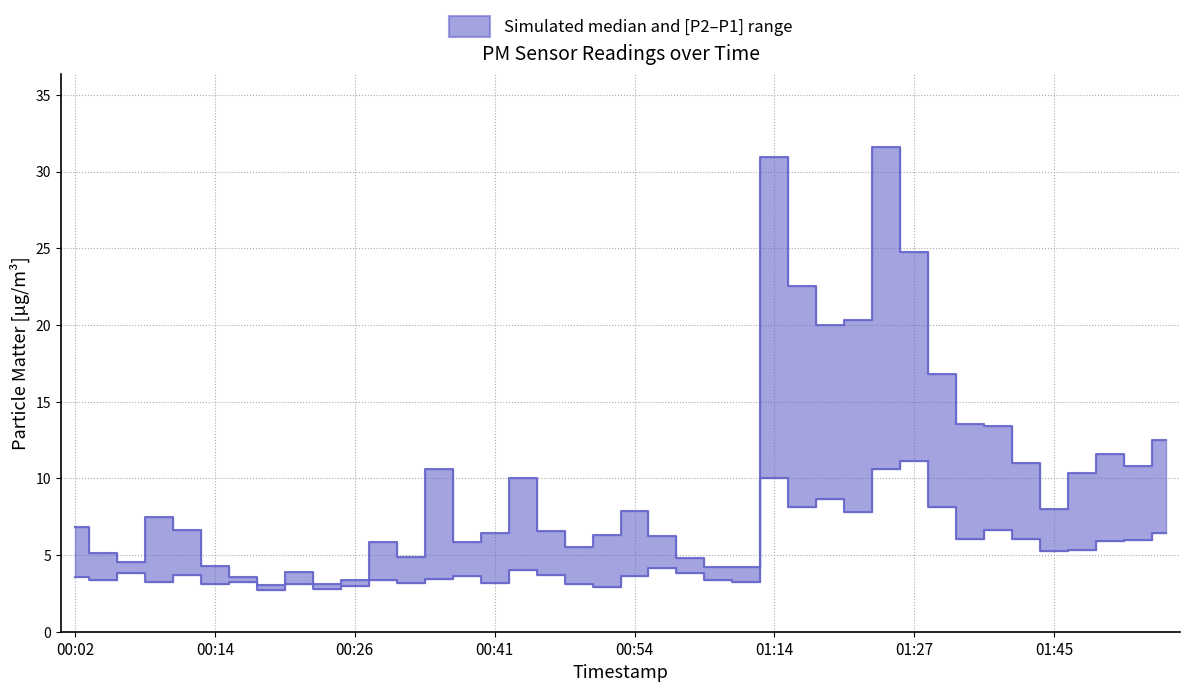

How many data points in P1 are above 6?

25